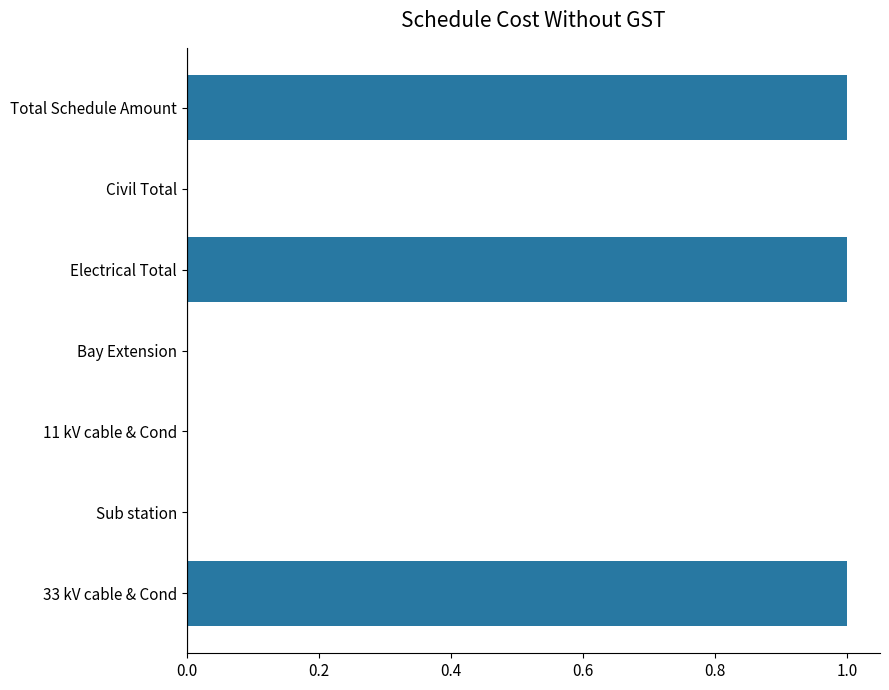

The chart shows a value of 0 at 11 kV cable & Cond. True or false?

True